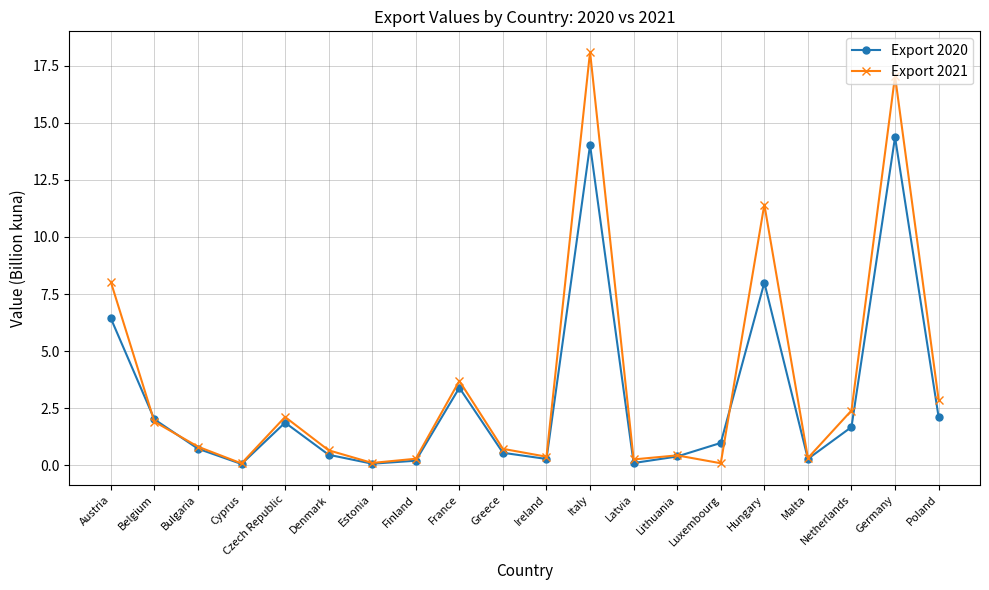

What is the maximum value for Export 2021?

18.1